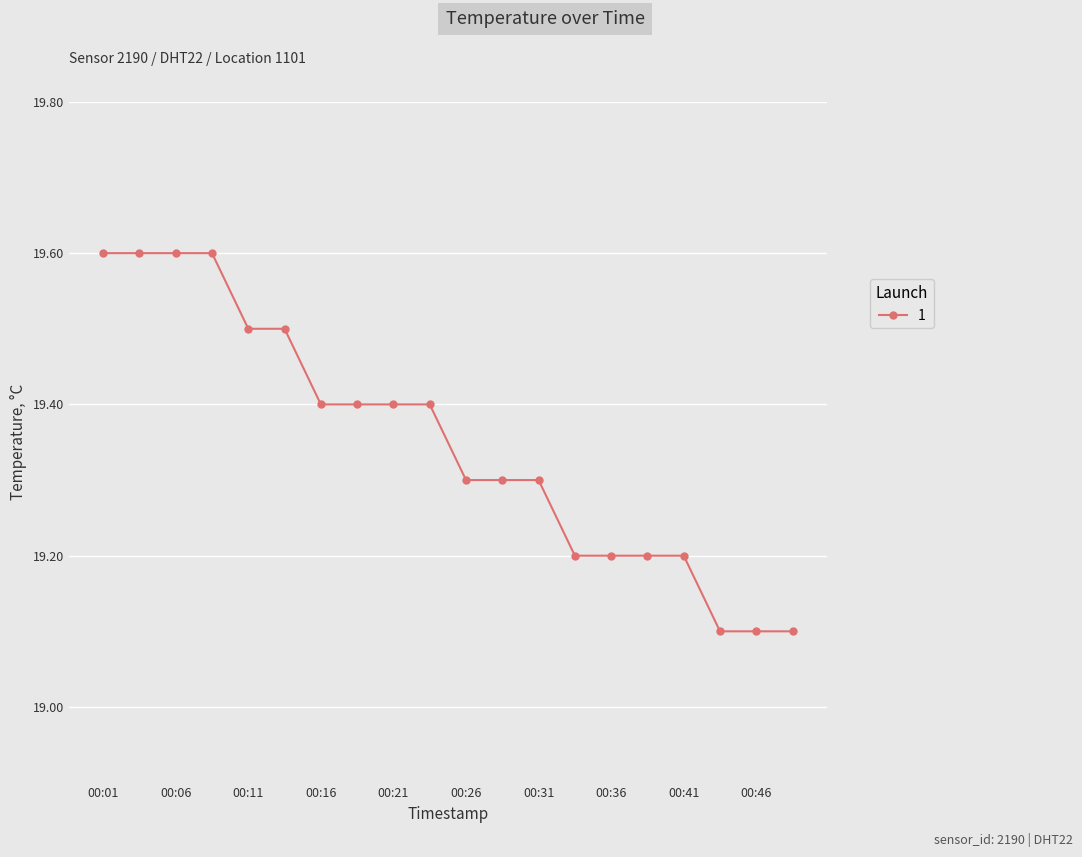

Count the values in the range 19 to 20.

20